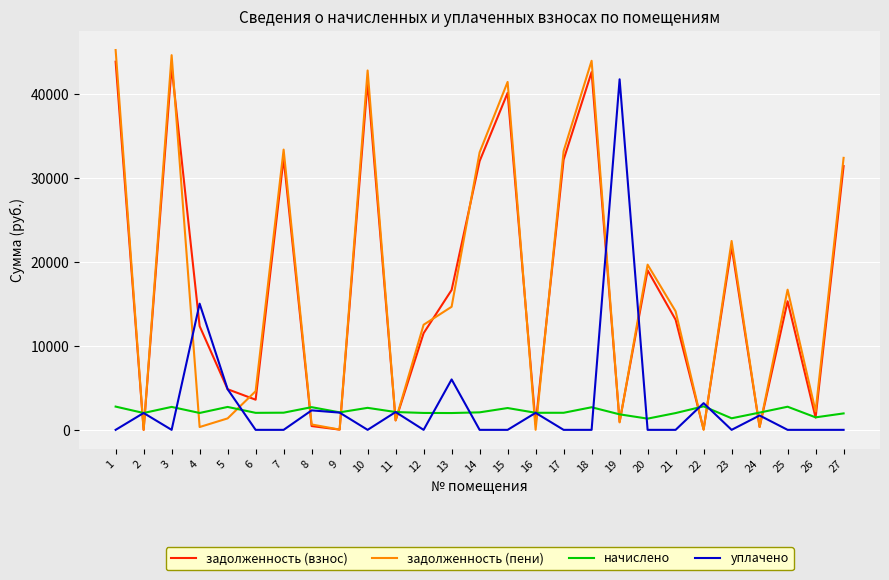

Which series has the largest range (max minus min)?

задолженность (пени)